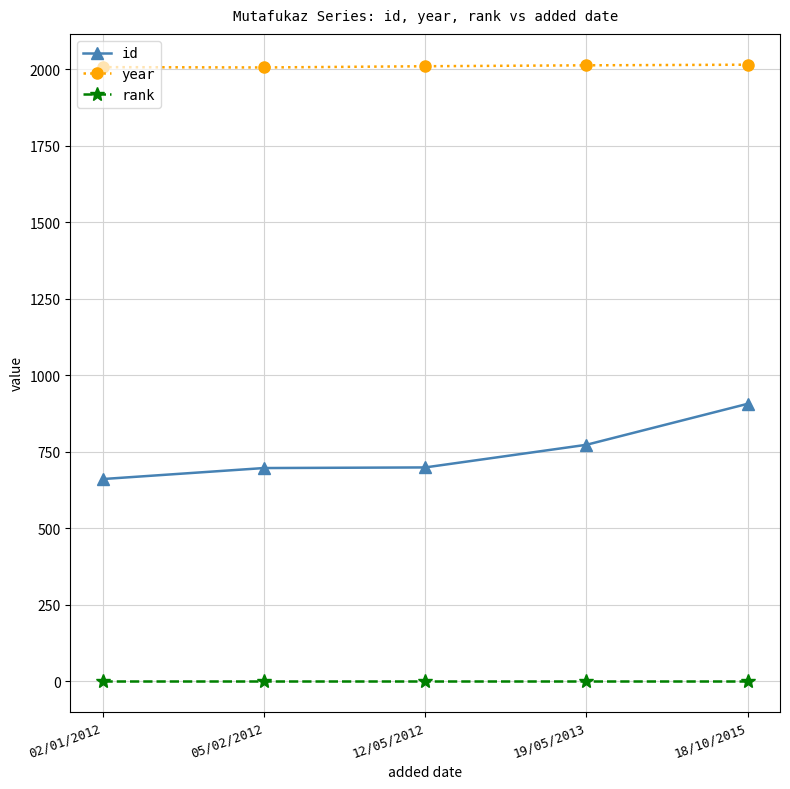

How many lines are shown in the chart?

3